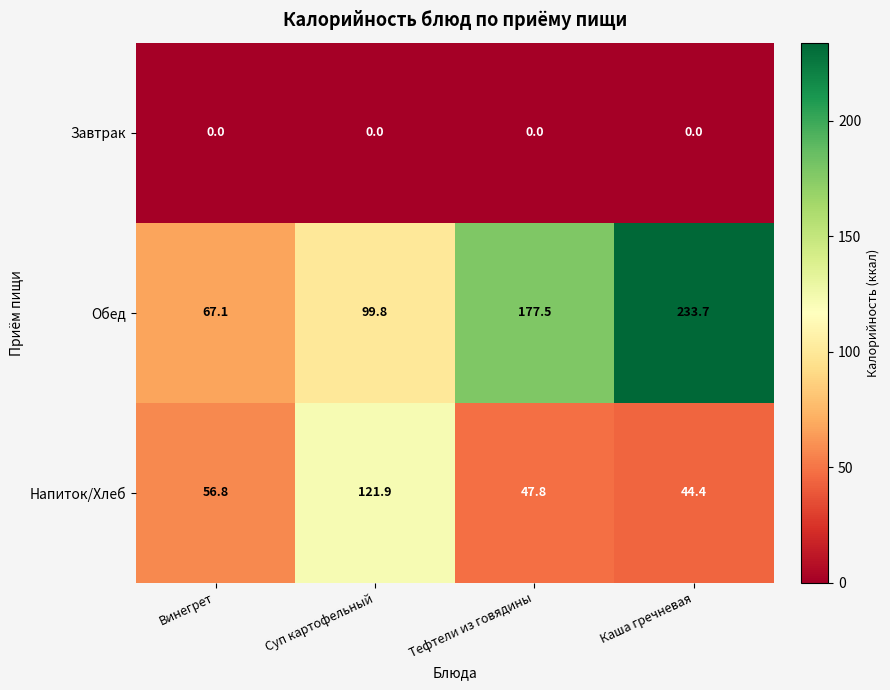

Reading left to right, what are all the values shown in this chart?

Завтрак: Винегрет=0.0	Суп картофельный=0.0	Тефтели из говядины=0.0	Каша гречневая=0.0
Обед: Винегрет=67.1	Суп картофельный=99.8	Тефтели из говядины=177.5	Каша гречневая=233.7
Напиток/Хлеб: Винегрет=56.8	Суп картофельный=121.9	Тефтели из говядины=47.8	Каша гречневая=44.4